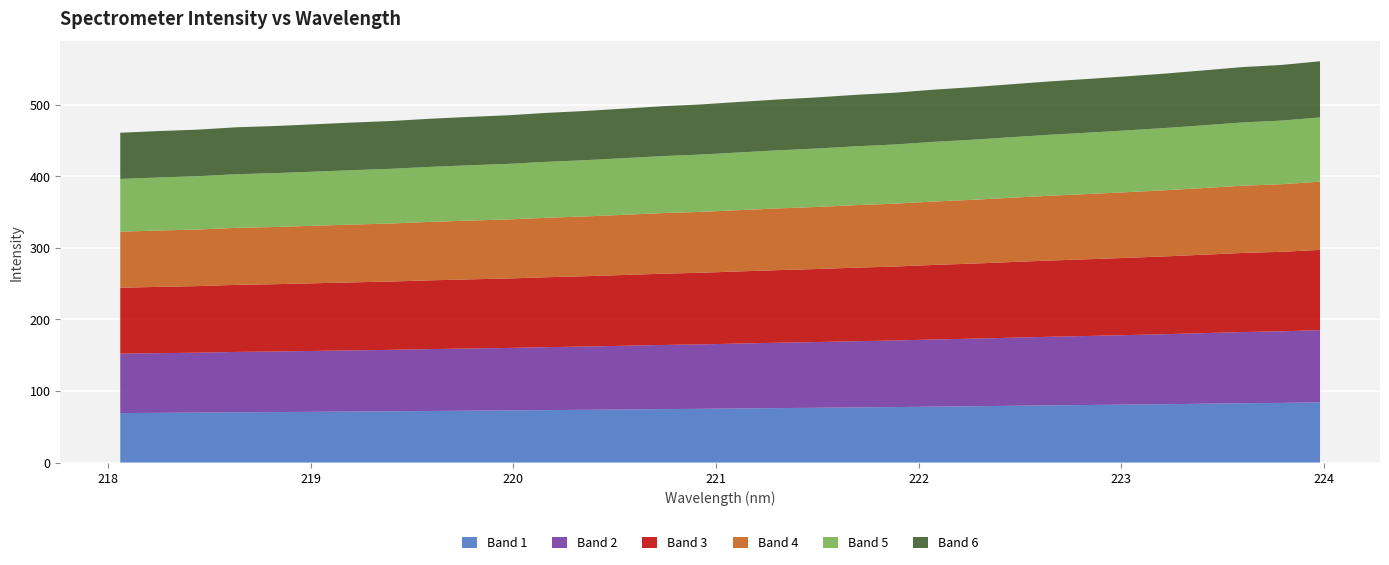

Reading right to left, transcribe all the data shown in this chart.

560.4	555.2	552.3	547.7	543.2	539.4	535.7	532.2	528.2	524.2	520.7	516.5	513.5	510.0	507.1	503.7	500.1	497.6	494.2	490.9	488.3	484.9	482.7	480.1	477.0	474.8	472.4	470.0	468.2	464.9	463.0	460.6